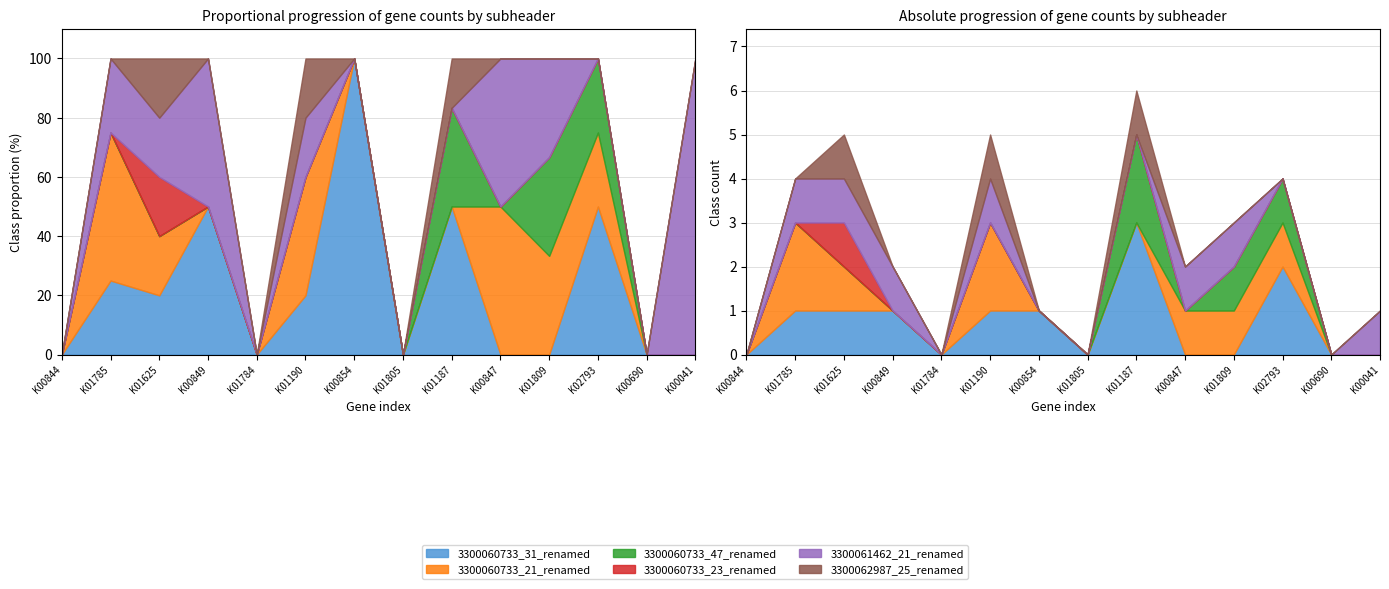

What is the sum of all 3300062987_25_renamed values?

3